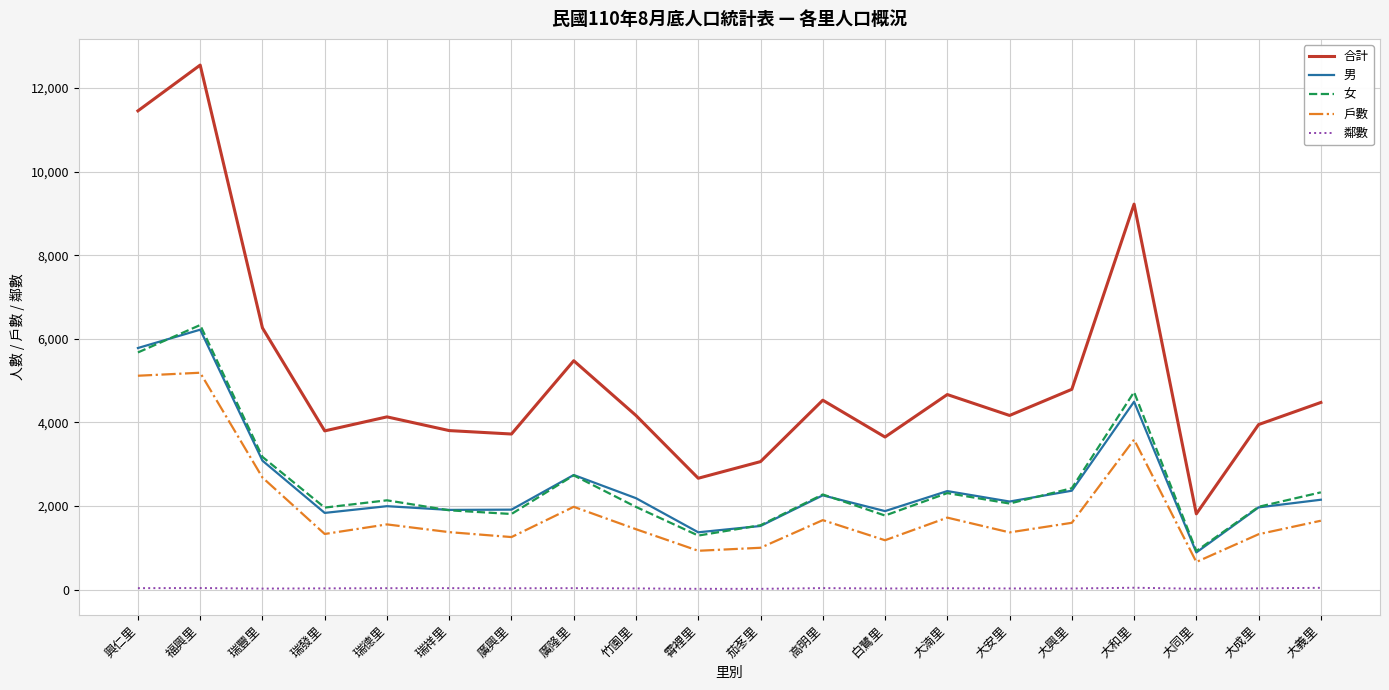

Where does the 女 series first go above 2136?

興仁里